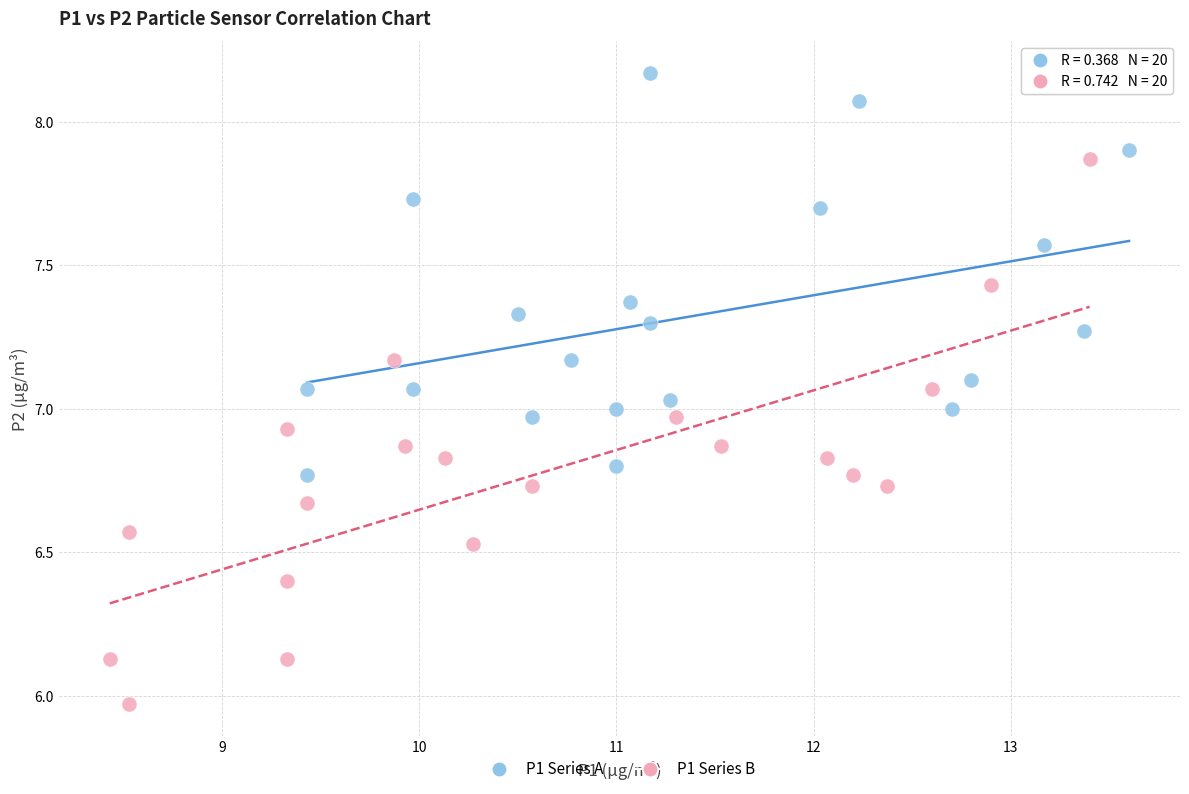

Which series contains the highest Y value?

P1 Series A